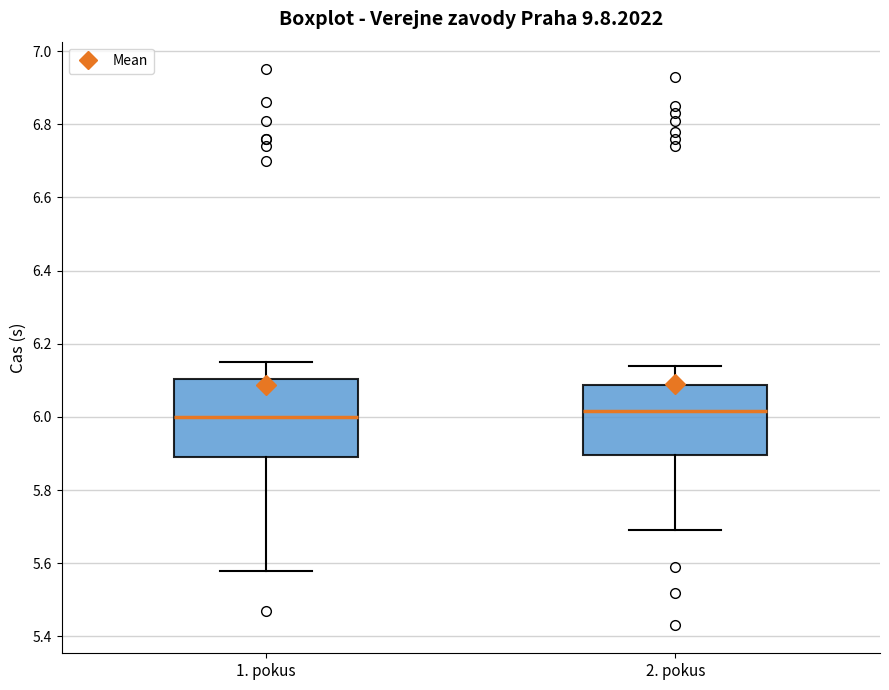

Where does the upper whisker of the box for 2. pokus end on the y-axis? The values are not printed on the chart, so give them approximately, as read against the axis.

6.14